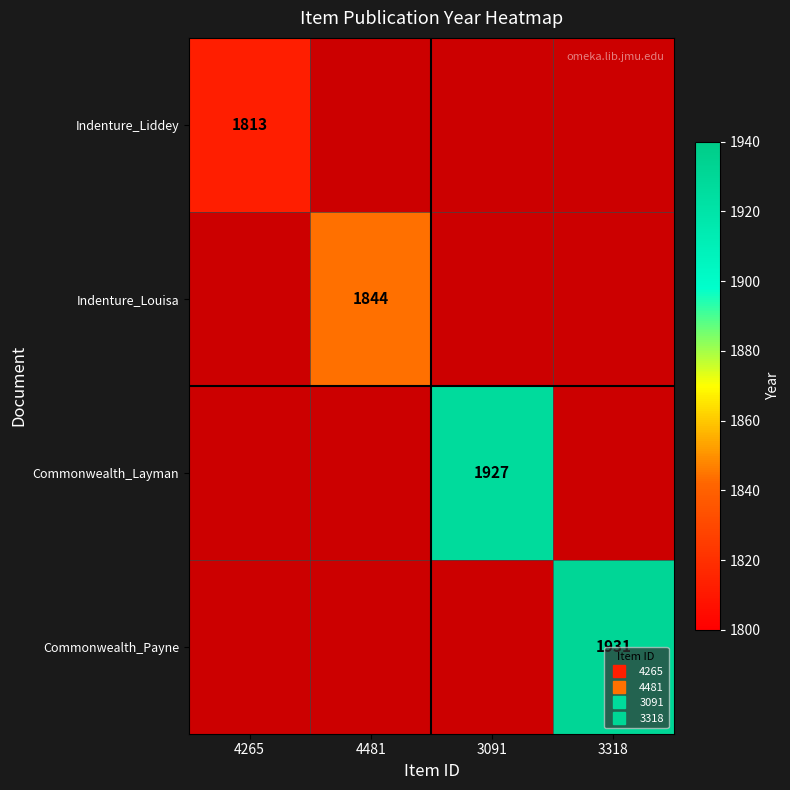

Which category has the highest value in the Indenture_Liddey series?

4265